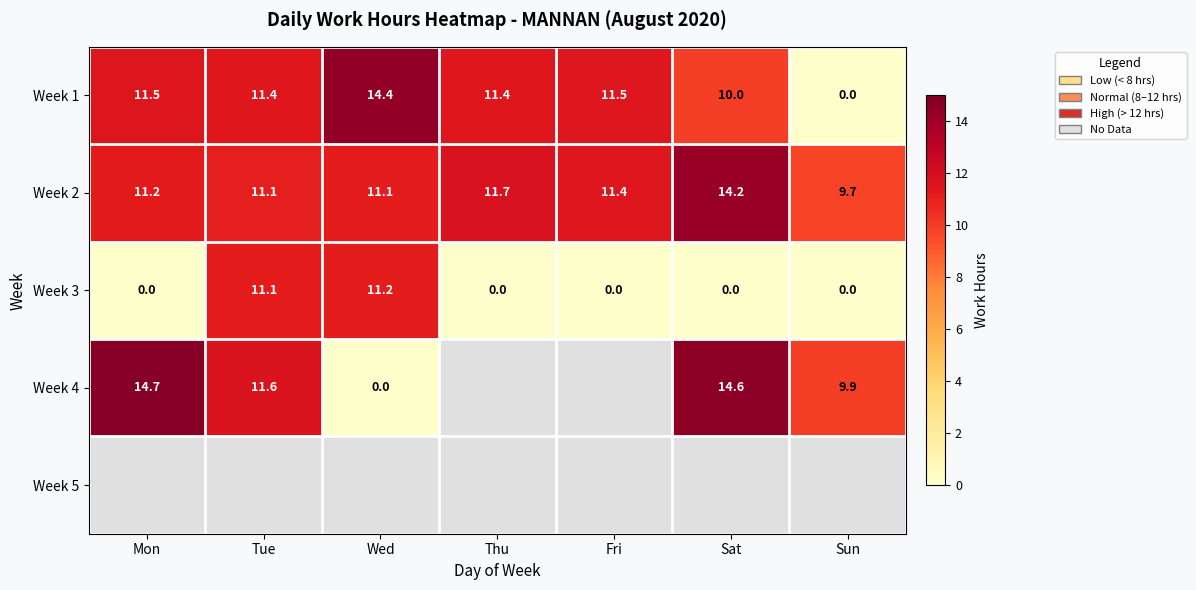

What is the spread (max minus min) of values at Thu?

11.7